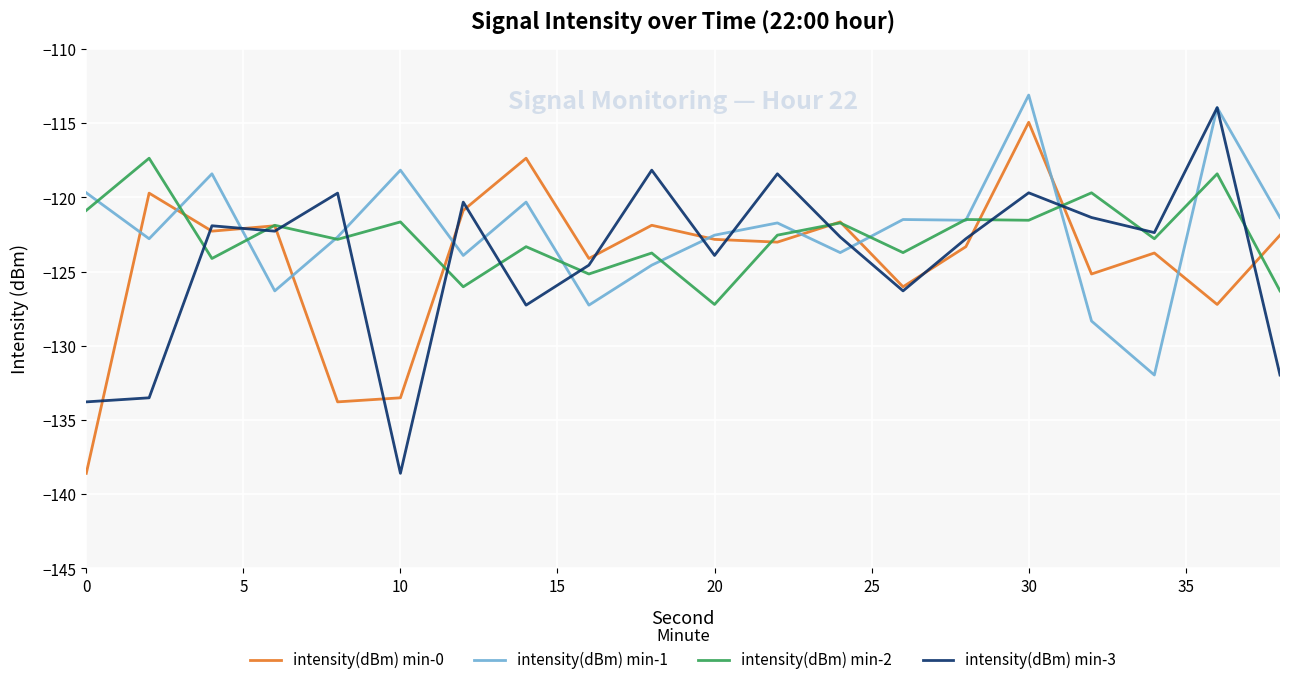

True or false: intensity(dBm) min-1 has more than 0 points higher than both neighbors.

True